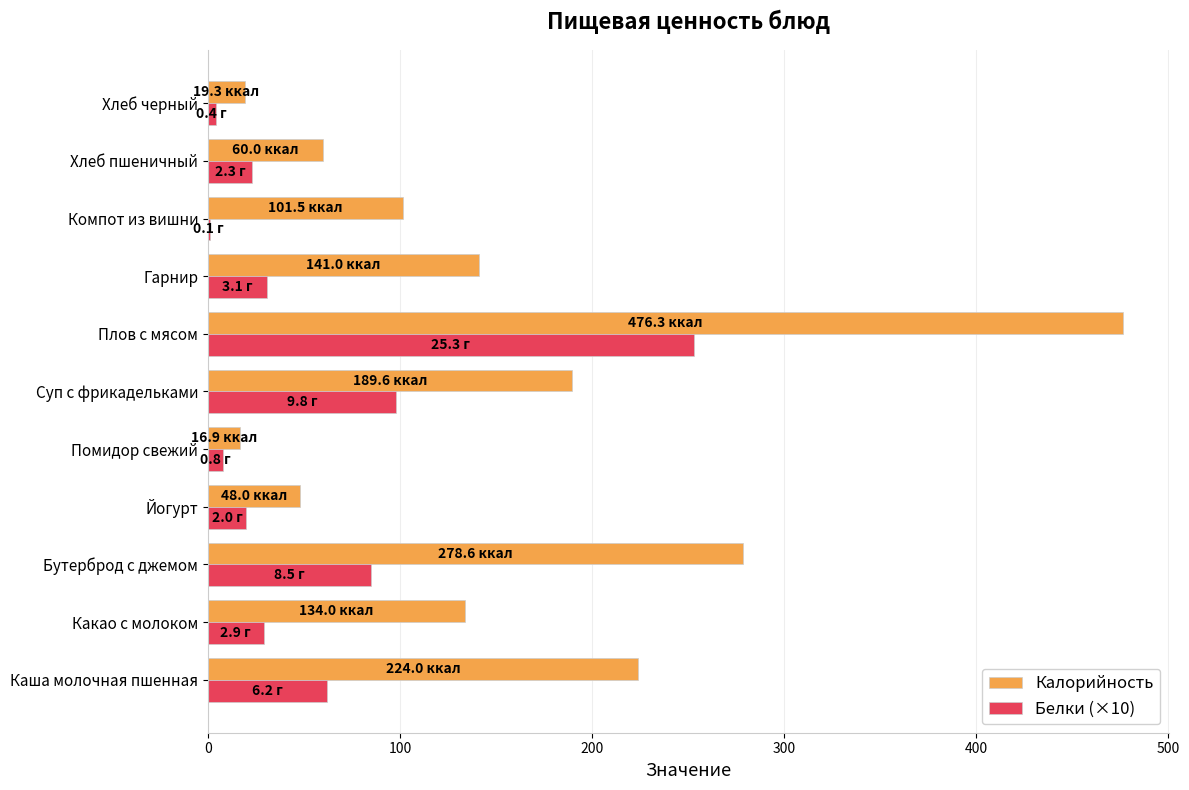

What is the sum of all Белки (×10) values?

614.0